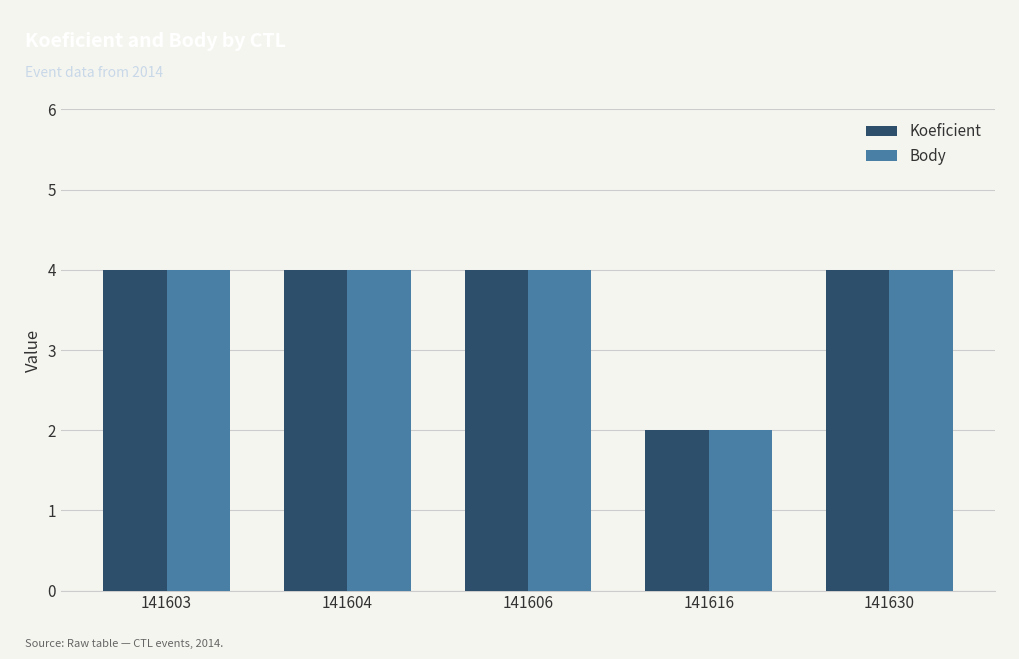

What is the total value across all series at 141604?

8